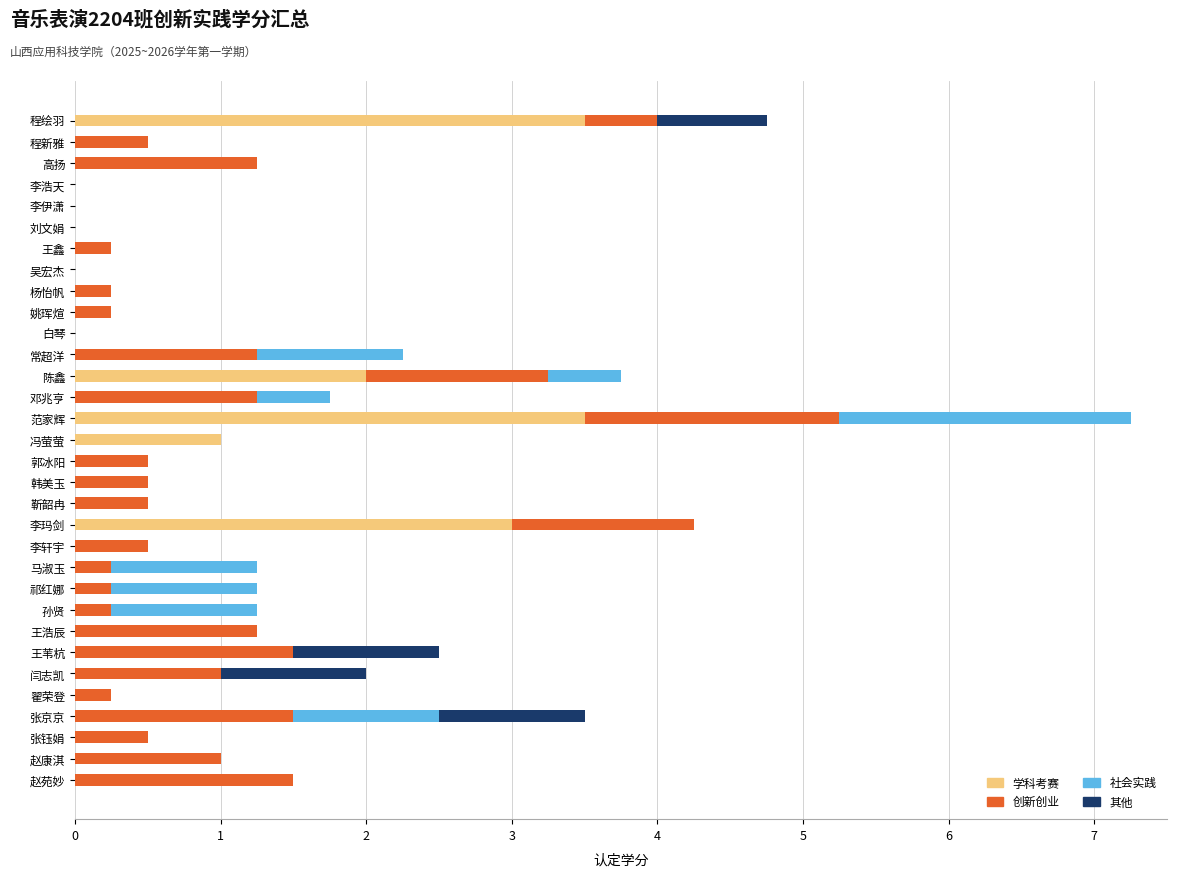

True or false: 学科考赛 has a value of 1.4 at 王苇杭.

False